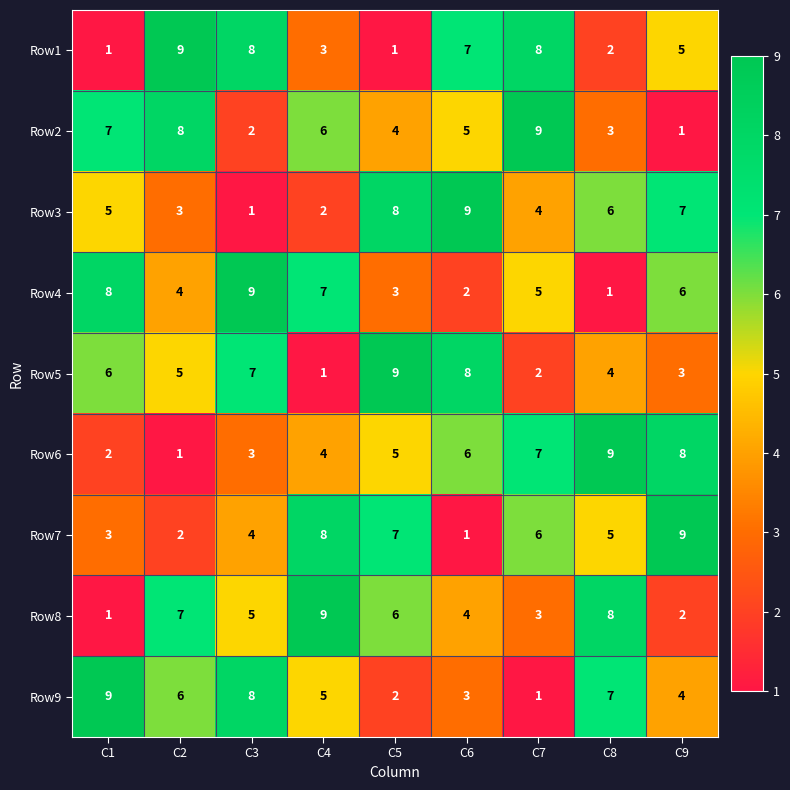

At which label does Row1 first exceed 5?

C2